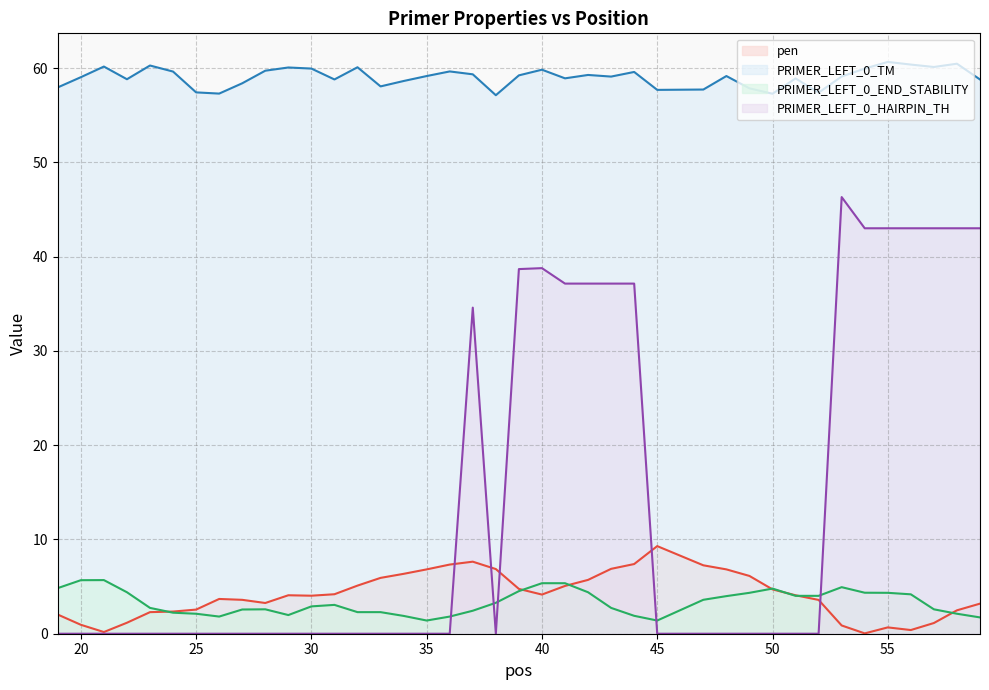

What is the sum of the pen values at 35 and 30?

10.9